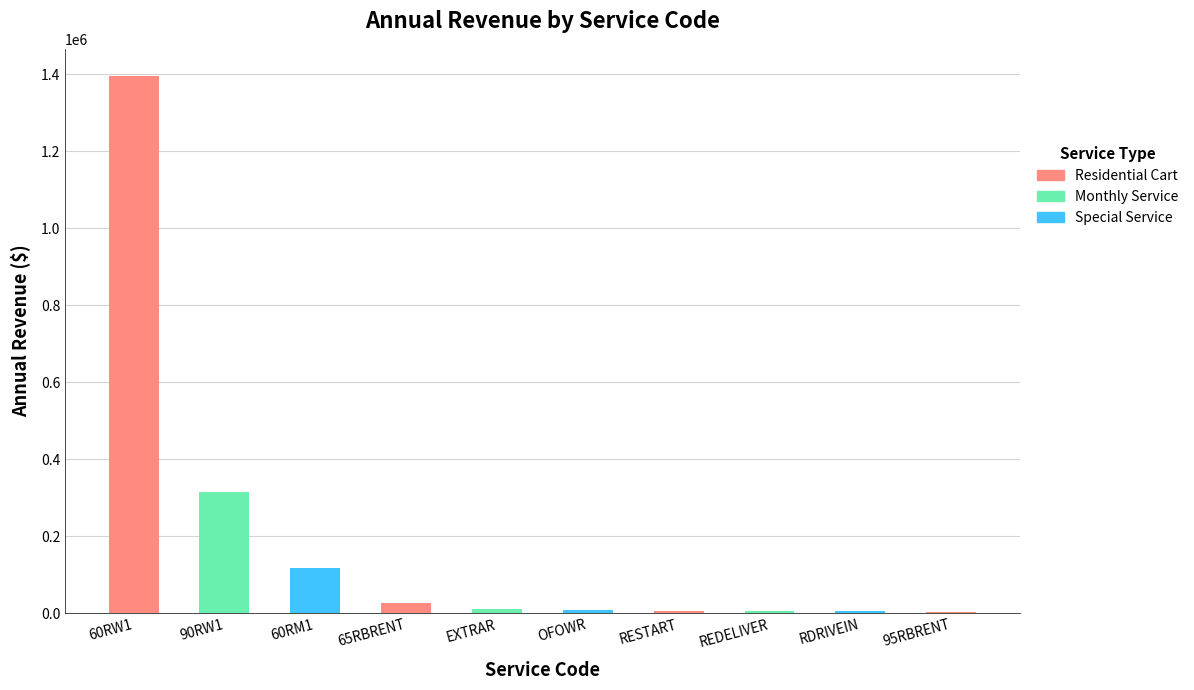

What is the greatest value displayed?

1395908.6